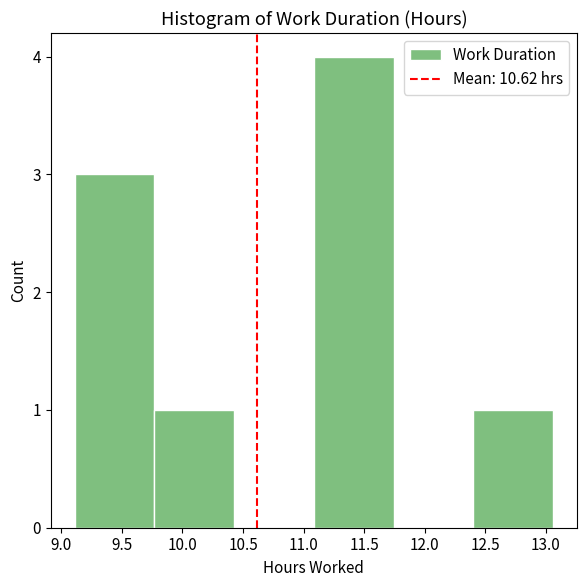

Reading left to right, list every bar in this chart as the range it spans on the x-axis followed by its height. Neither the bar edges nor the heights are printed on the chart, so give them approximately, as read against the axes.

9.10 to 9.75: 3
9.75 to 10.45: 1
10.45 to 11.10: 0
11.10 to 11.75: 4
11.75 to 12.40: 0
12.40 to 13.05: 1